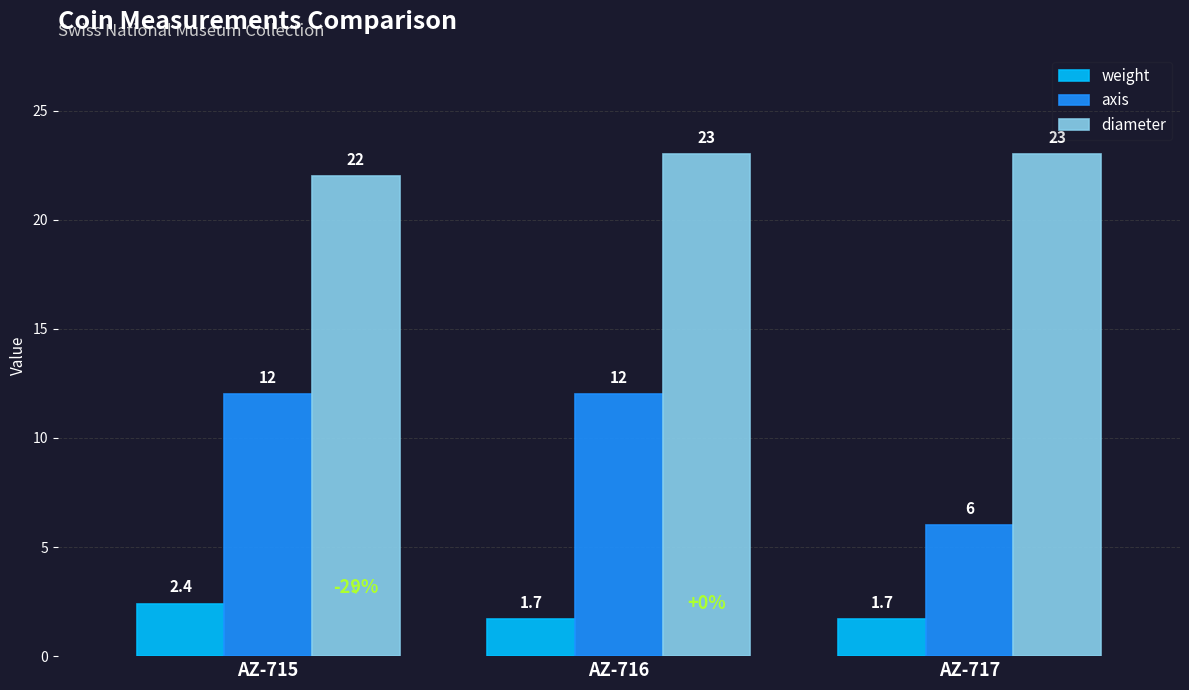

Which series has the largest total across all categories?

diameter